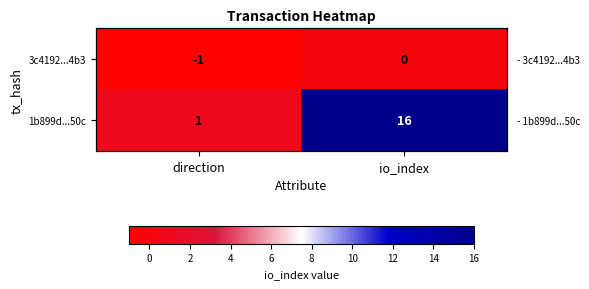

What is the difference between the 1b899d...50c values at direction and io_index?

15